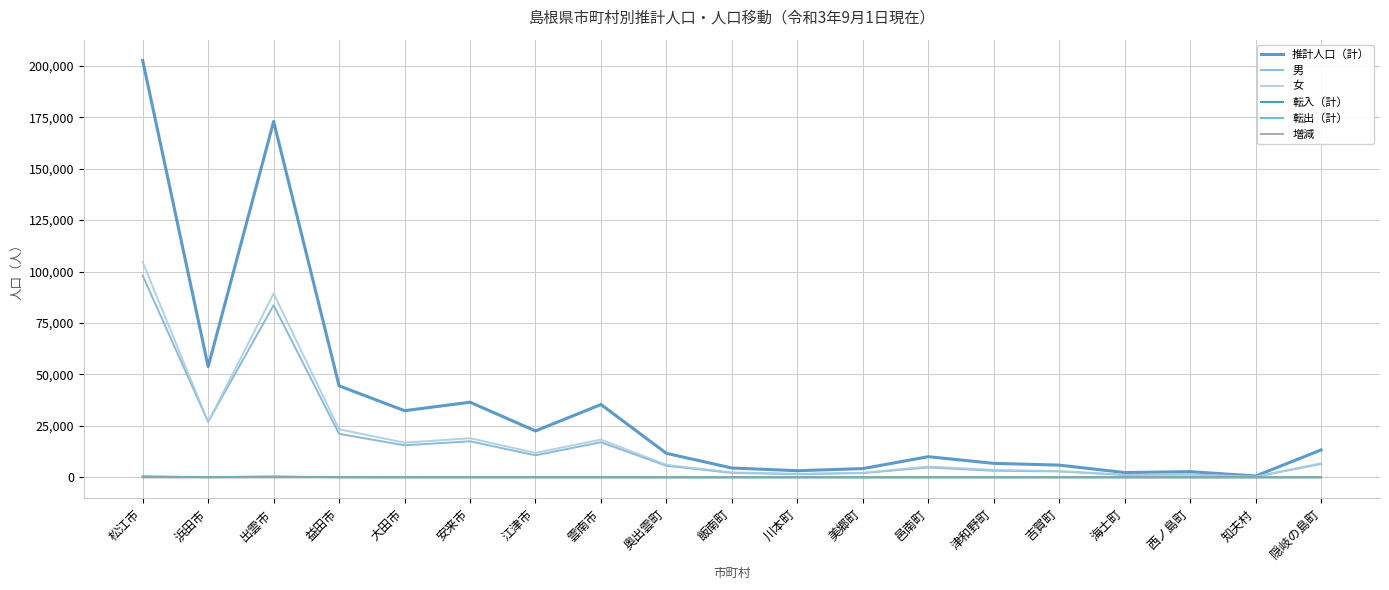

Is the value of 女 at 大田市 greater than the value of 推計人口（計） at 西ノ島町?

Yes